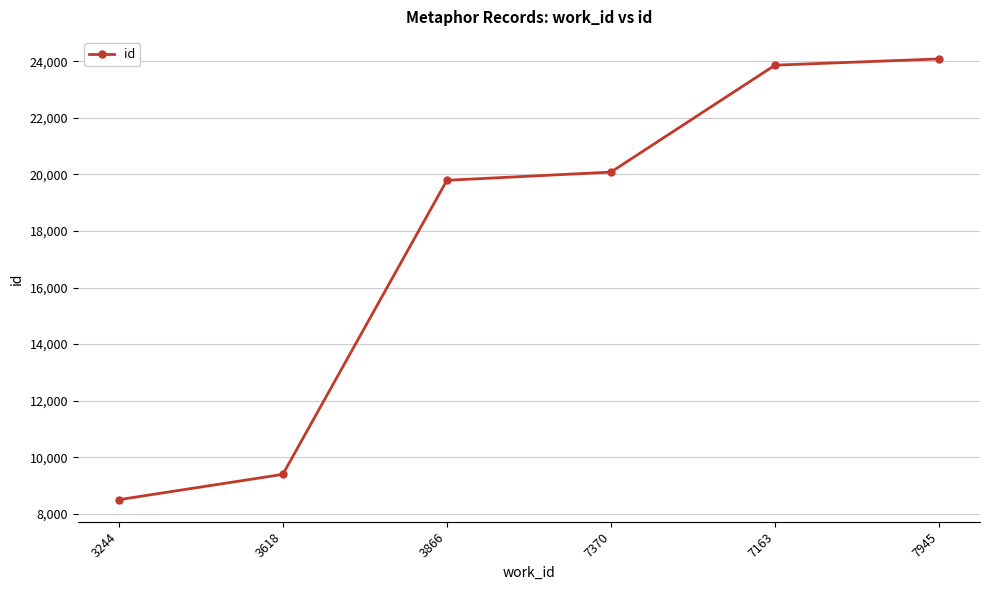

How many series are shown in this chart?

1